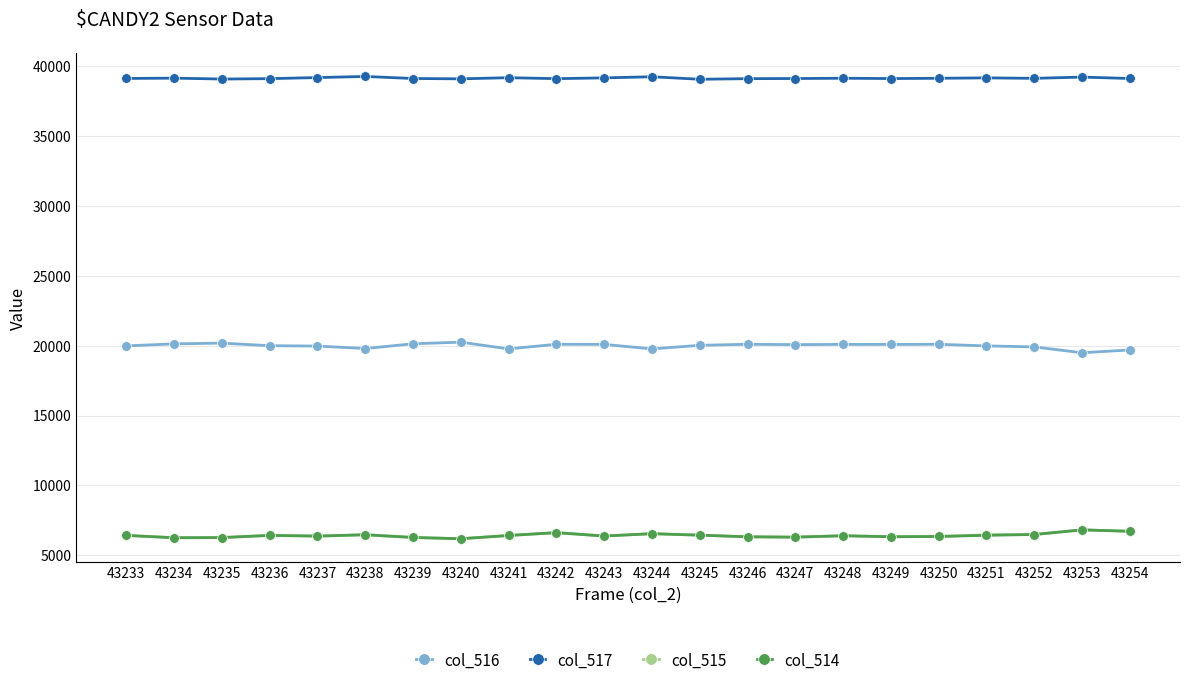

True or false: col_517 and col_516 cross at least once.

False